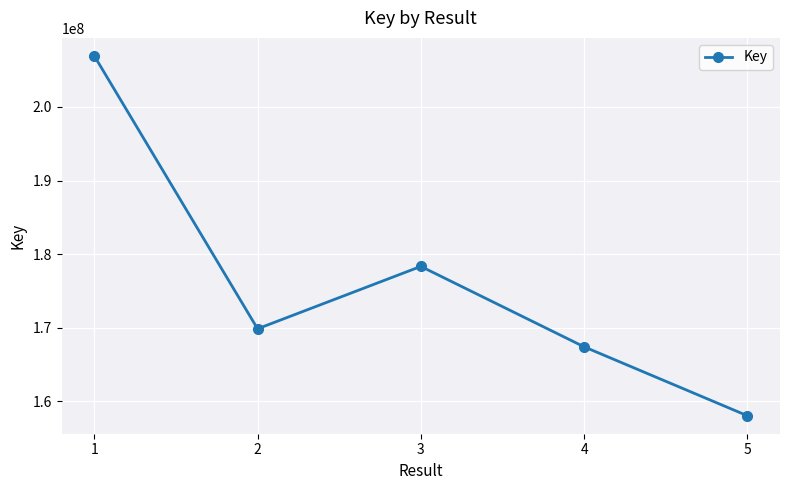

Approximately how many times larger is the value at 1 compared to 5?

1.3